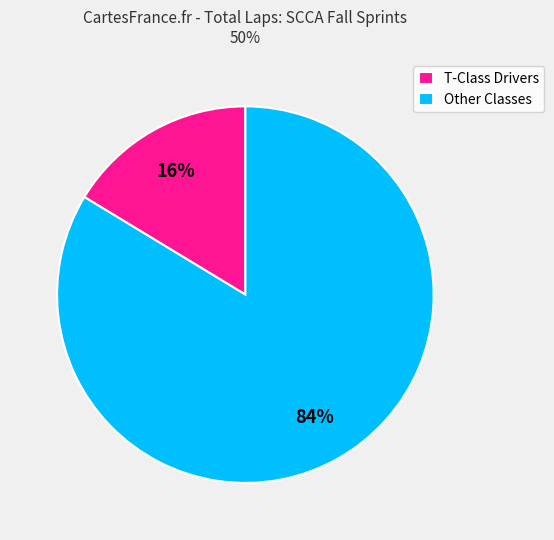

Which category has the biggest portion of the pie?

Other Classes